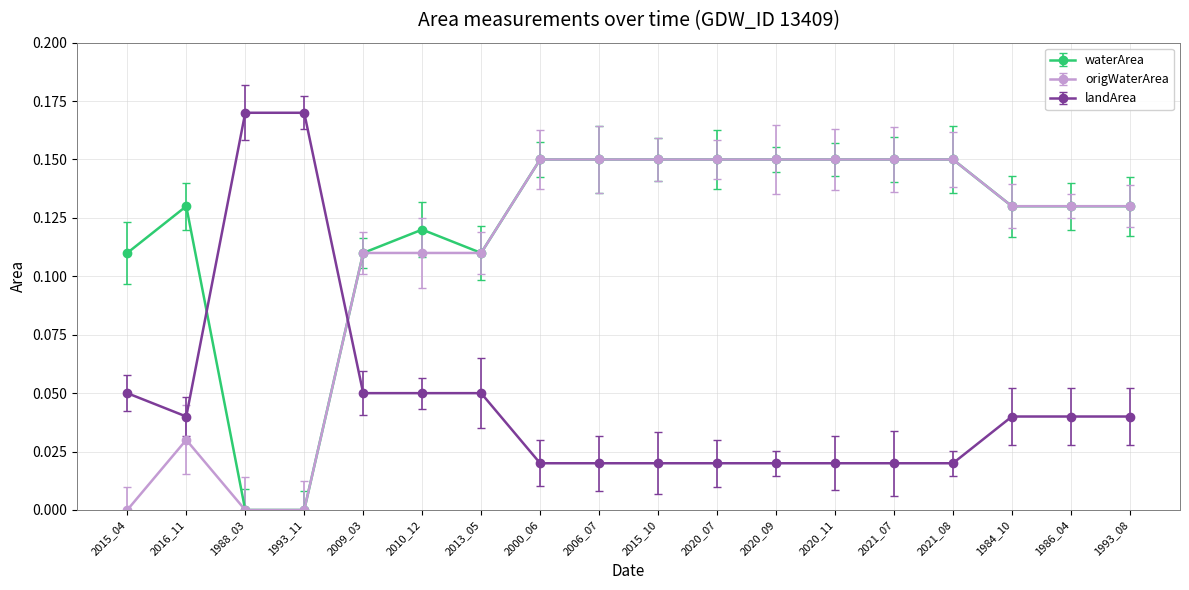

At which label is waterArea closest to 0?

1988_03